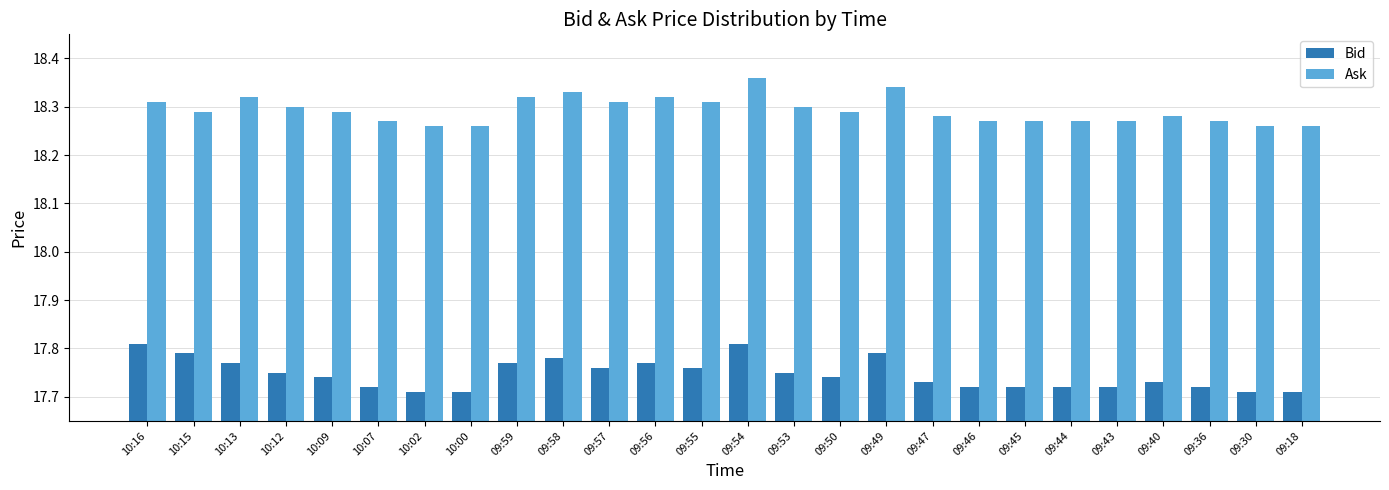

Rank the series by their average value, from lowest to highest.

Bid, Ask